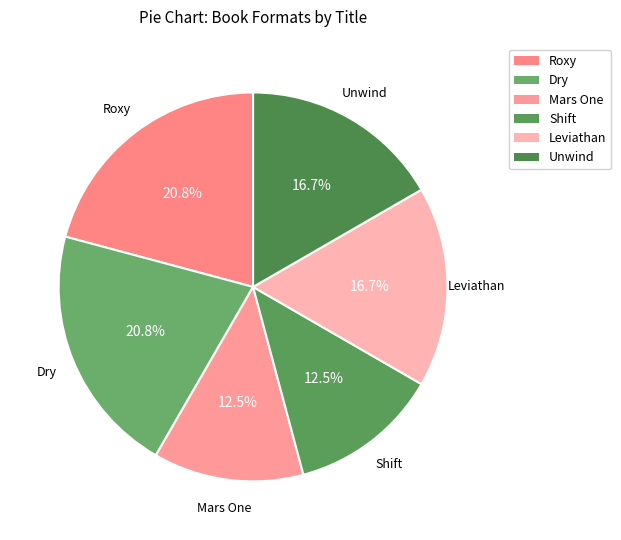

What is the total percentage of Shift and Roxy?

33.3%